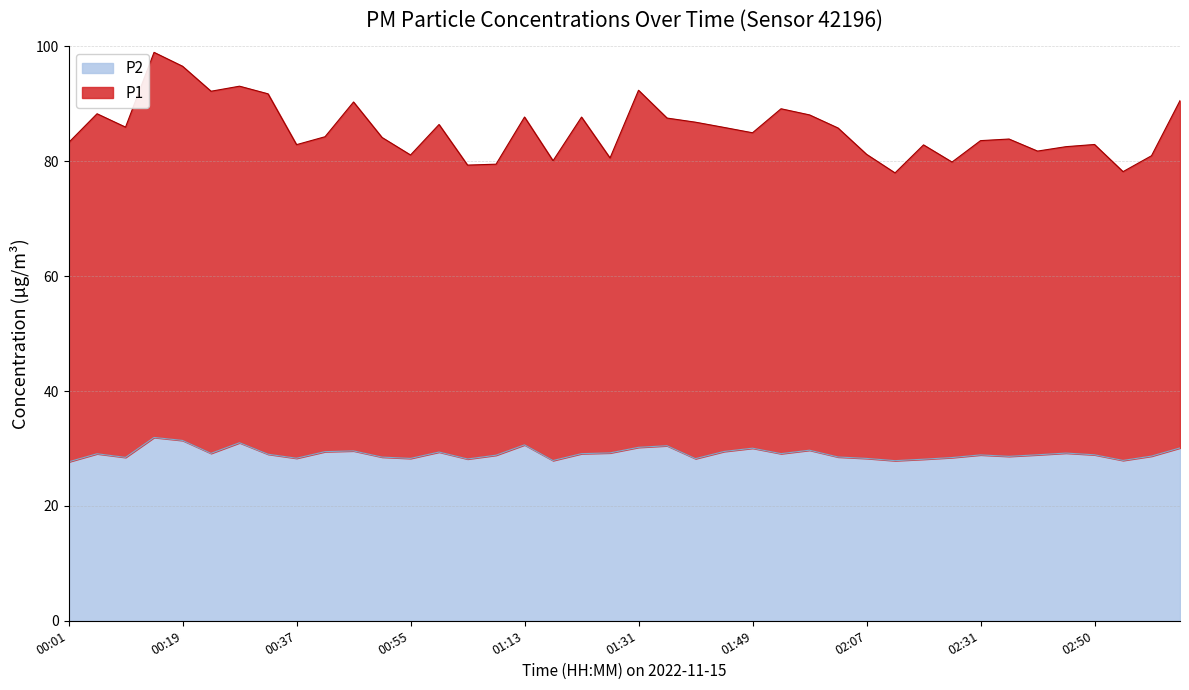

What is the value of the P1 point at the 37th from the left?

82.9